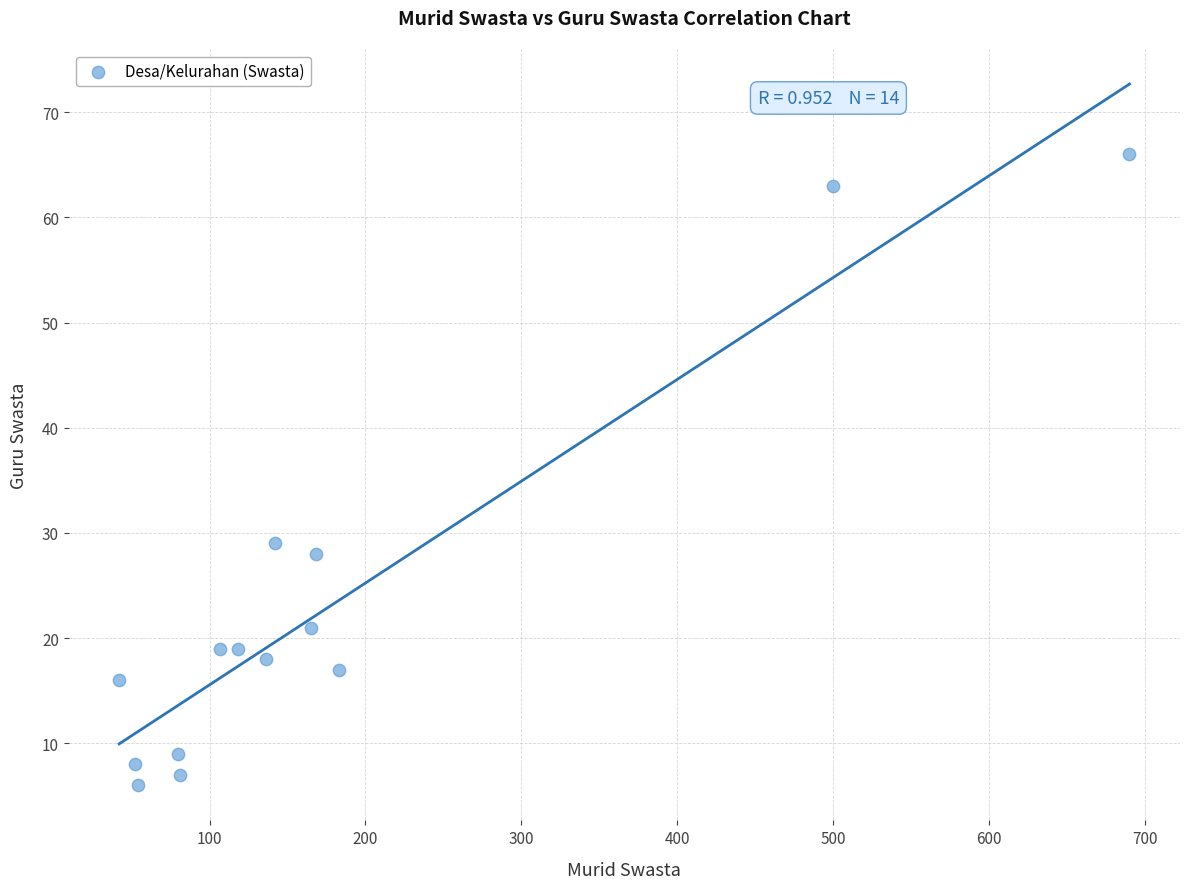

What Y value in the scatter plot is closest to 36?

29